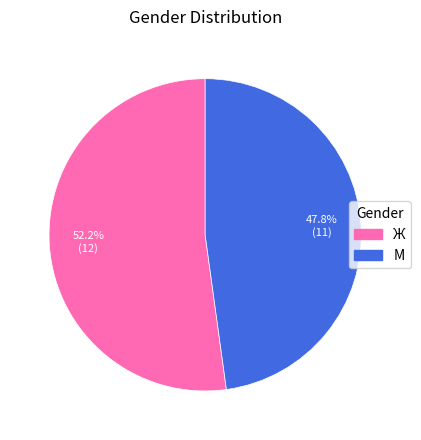

How many slices are in this pie chart?

2